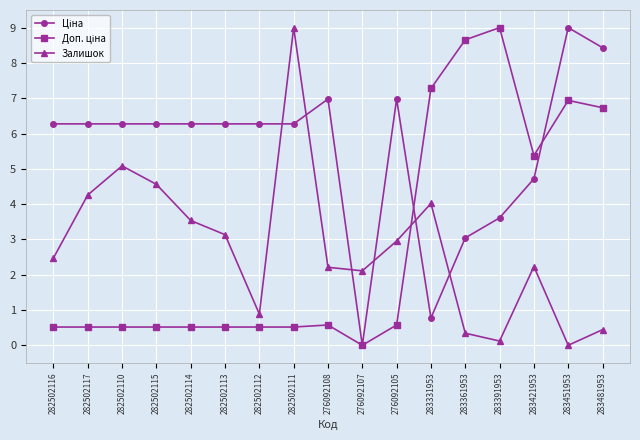

How many lines are shown in the chart?

3